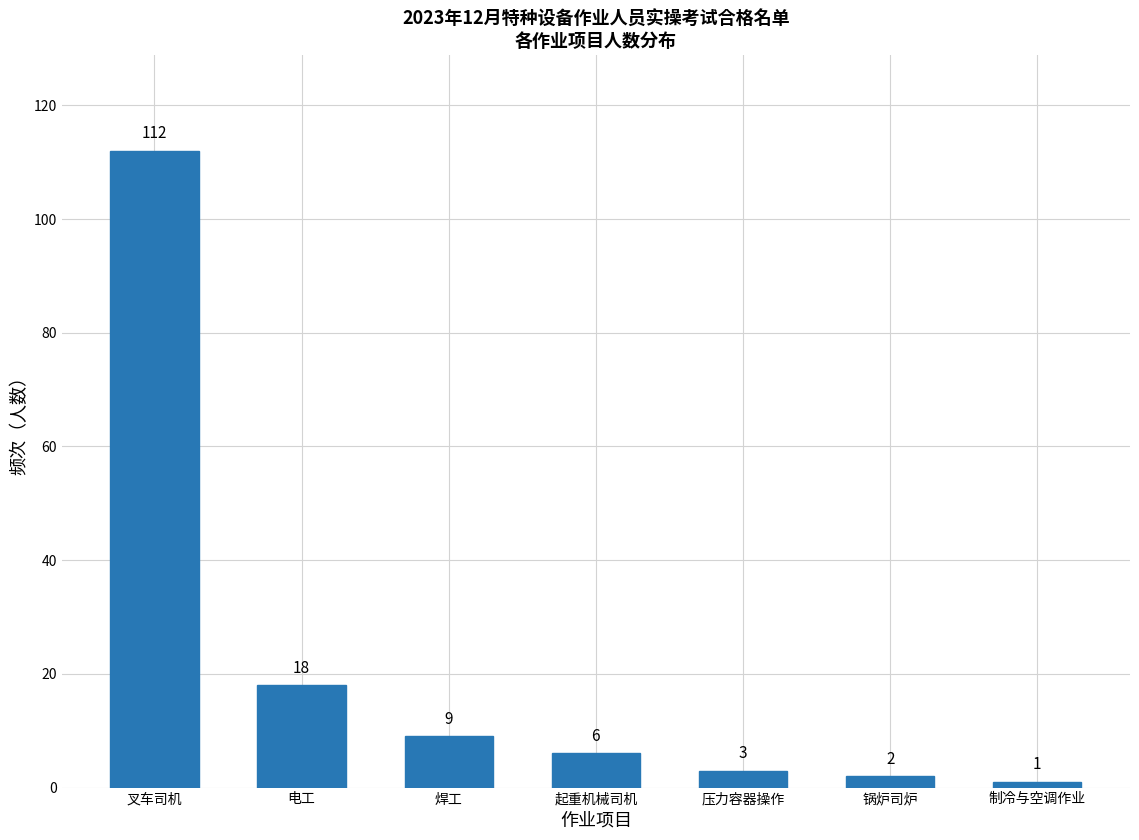

Reading left to right, list all the values displayed in this chart.

112	18	9	6	3	2	1